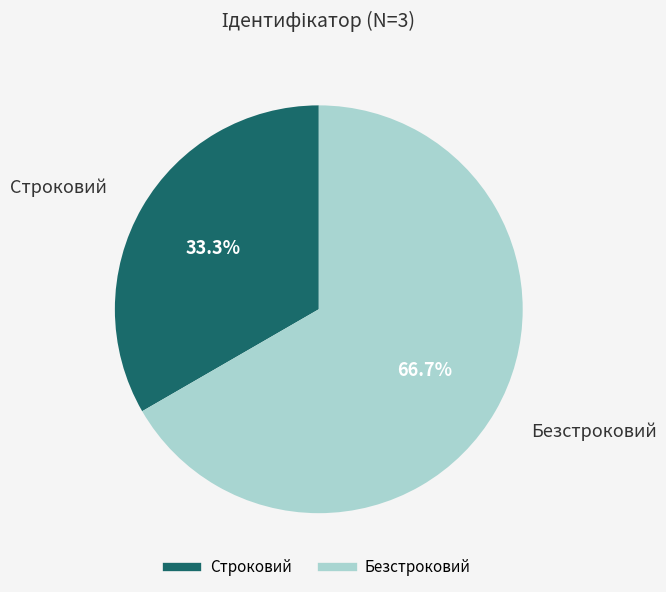

Do Строковий and Безстроковий together represent more than half of the pie?

Yes